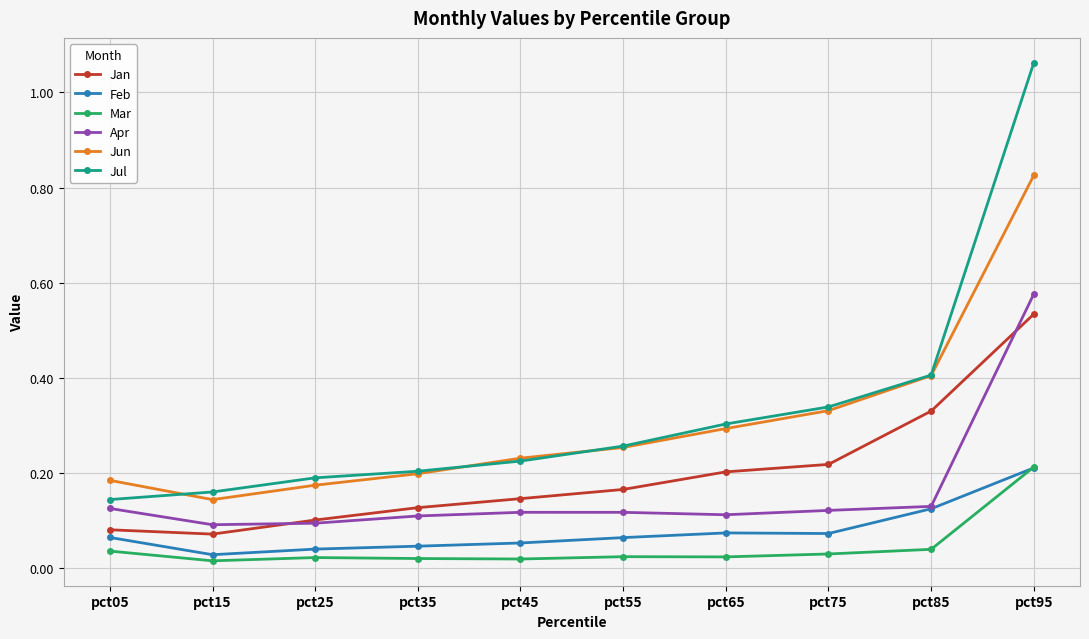

What are all the series names shown in the legend?

Jan, Feb, Mar, Apr, Jun, Jul